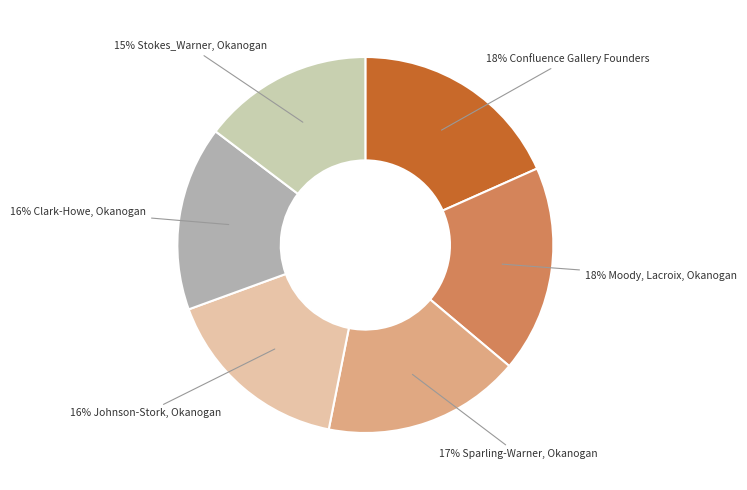

Is there any slice that represents more than half of the pie?

No